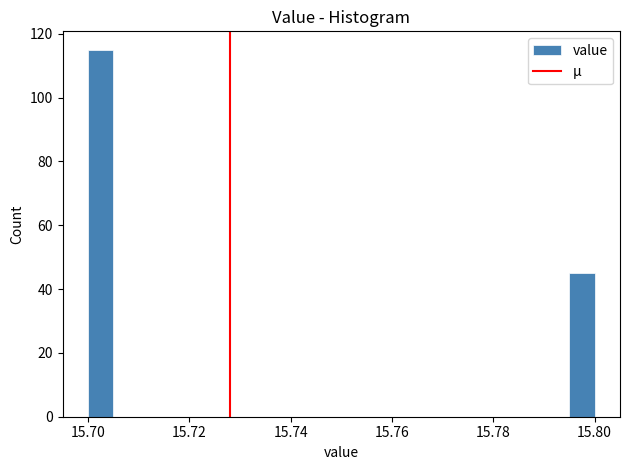

Around what value on the x-axis is the tallest bar? Give the approximate position of its centre, as read against the axis.

15.702